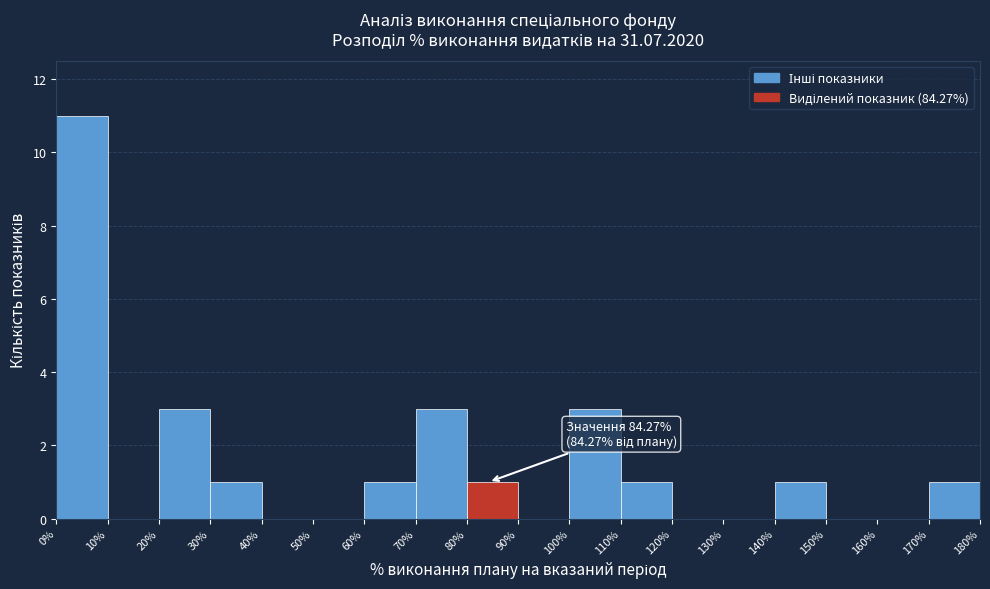

Over which range of the x-axis is the bar tallest?

0% to 10%